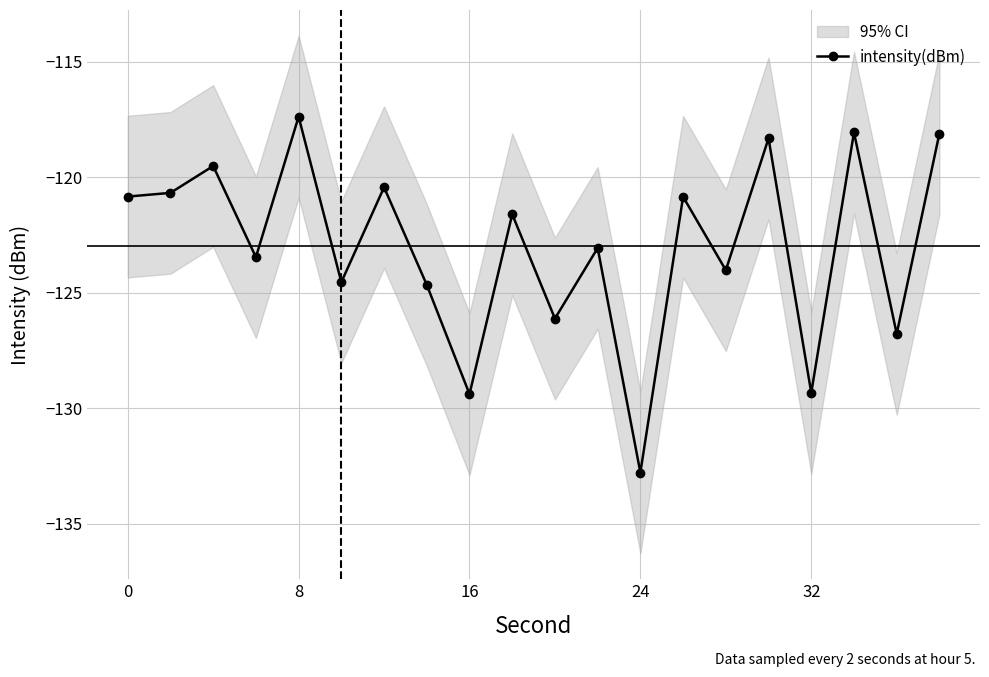

In intensity(dBm), how many points are higher than both neighbors (excluding endpoints)?

8